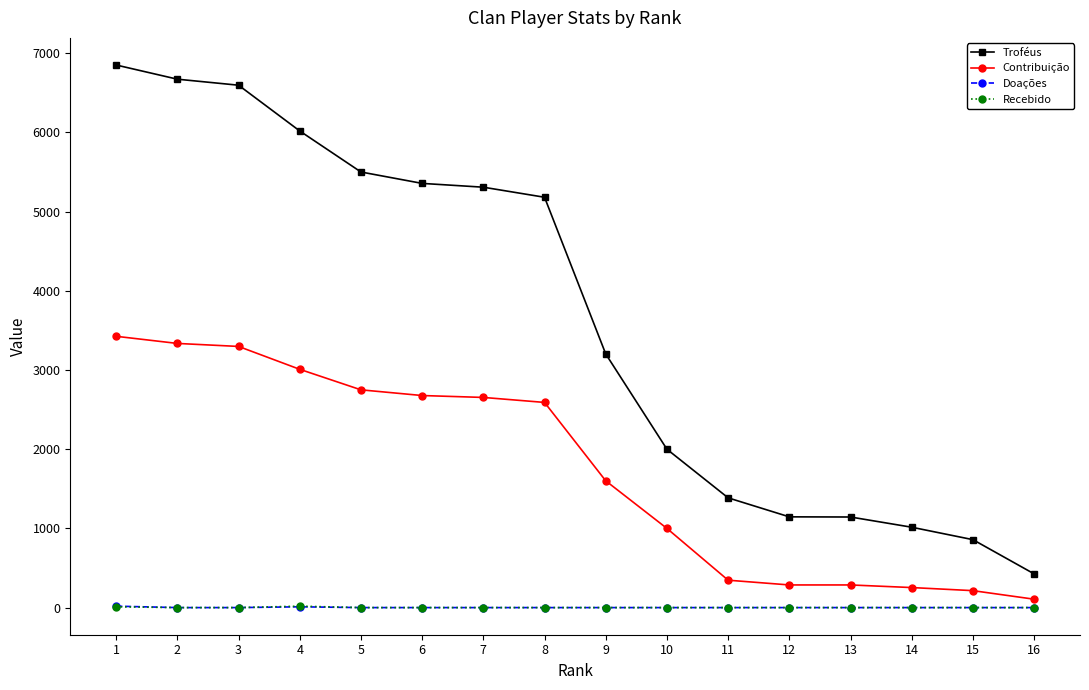

What is the sum of all Troféus values?

58668